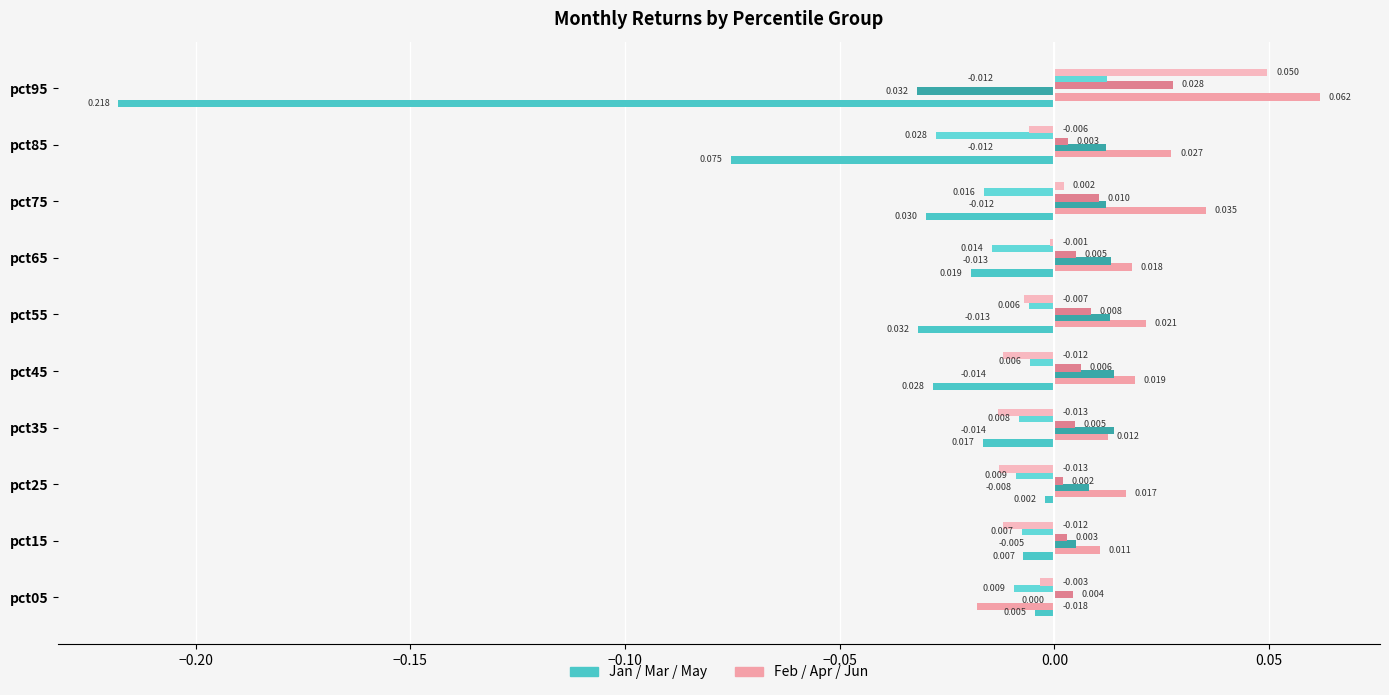

How many categories are shown in the chart?

10